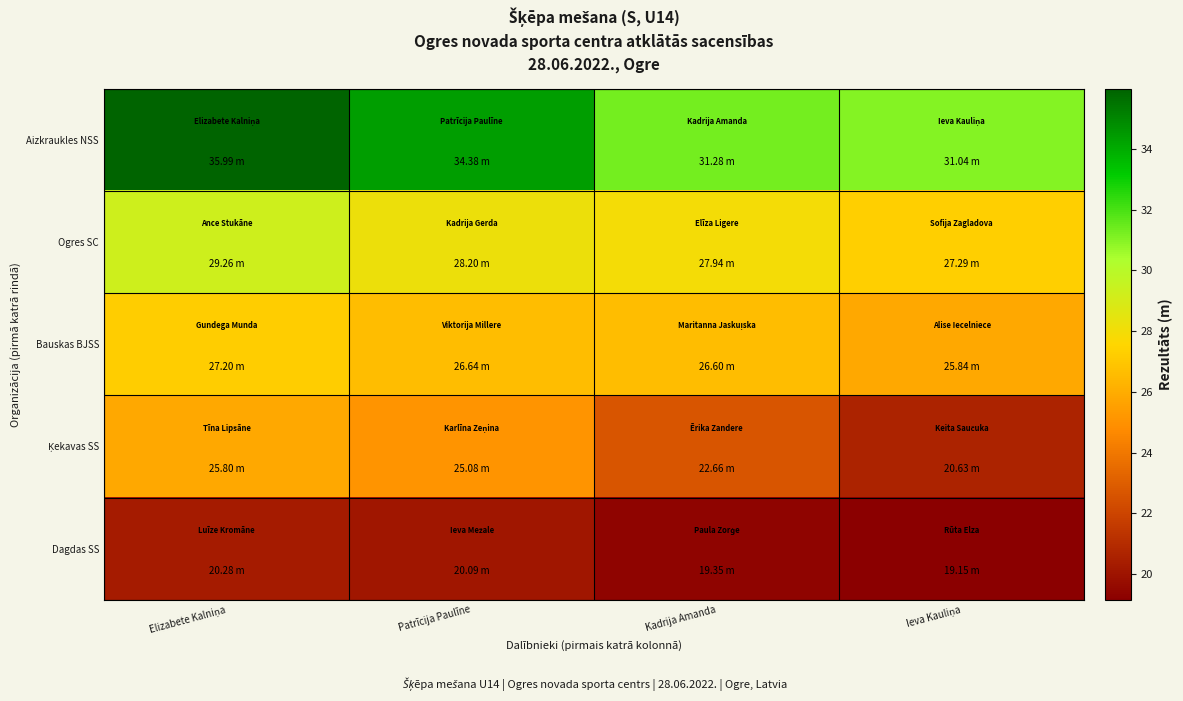

Between Kadrija Amanda and Patrīcija Paulīne, which is larger?

Patrīcija Paulīne